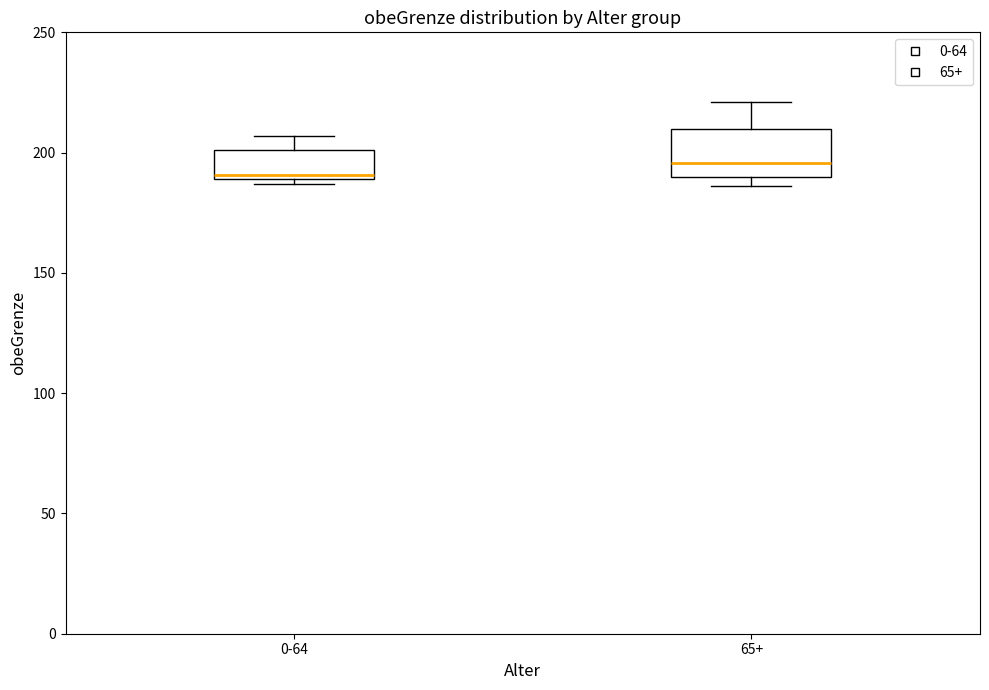

Which box is the tallest, from its lower edge to its upper edge?

65+